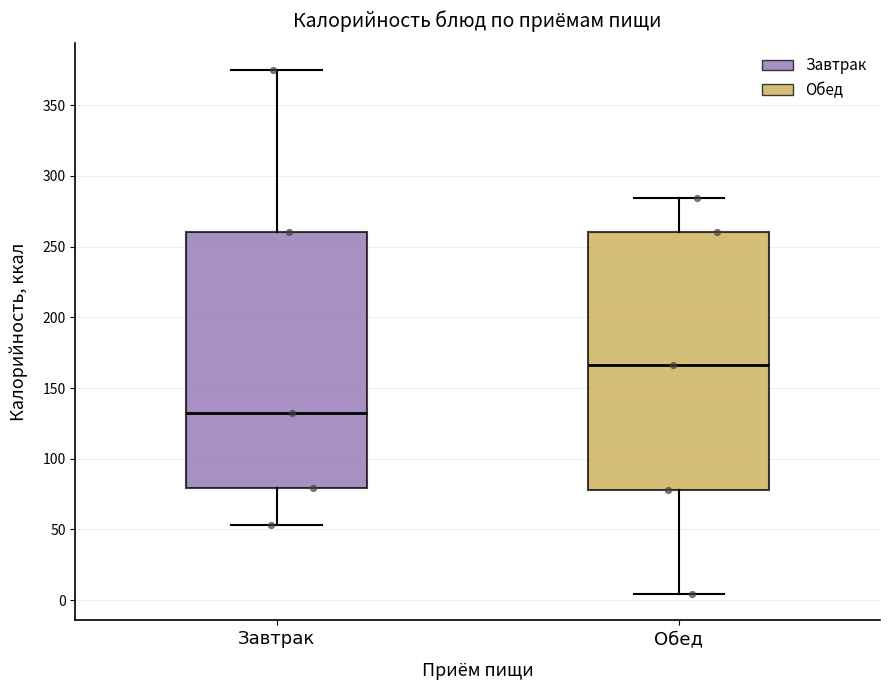

Which box has the lowest median line?

Завтрак